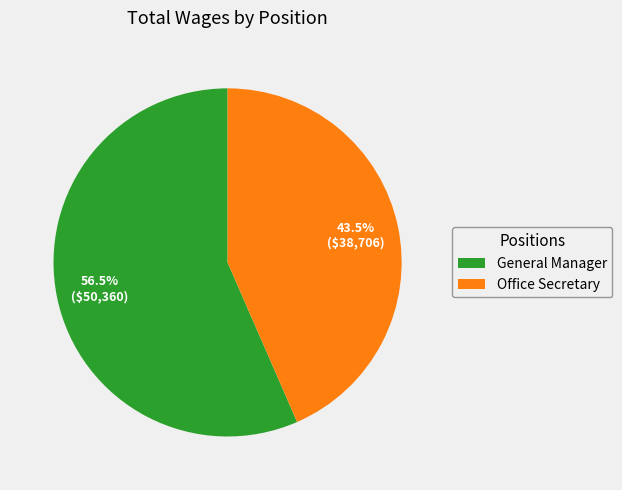

To the nearest percent, what is the average slice percentage?

50%